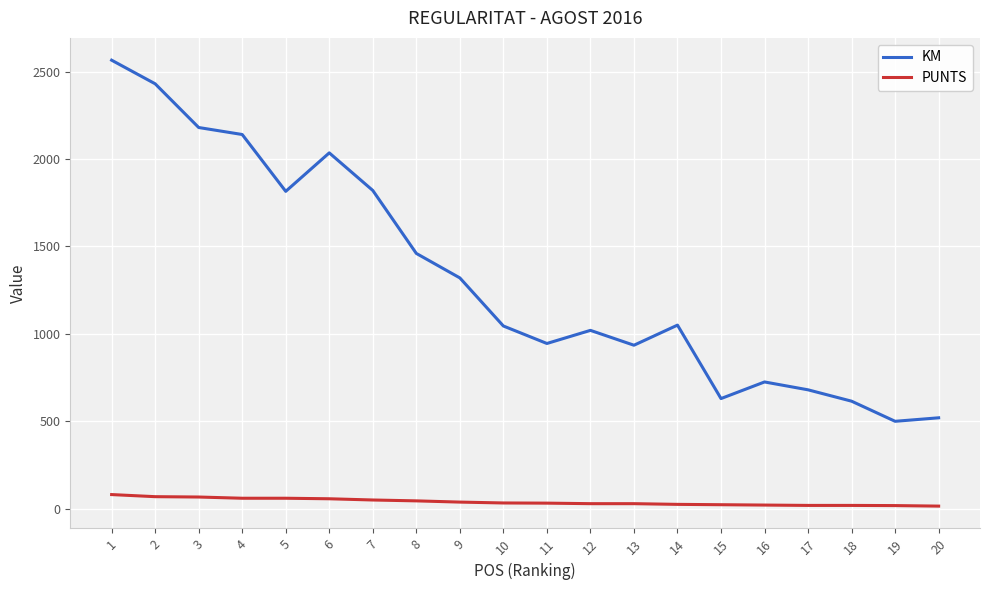

What is the difference between the highest and lowest values at 20?

505